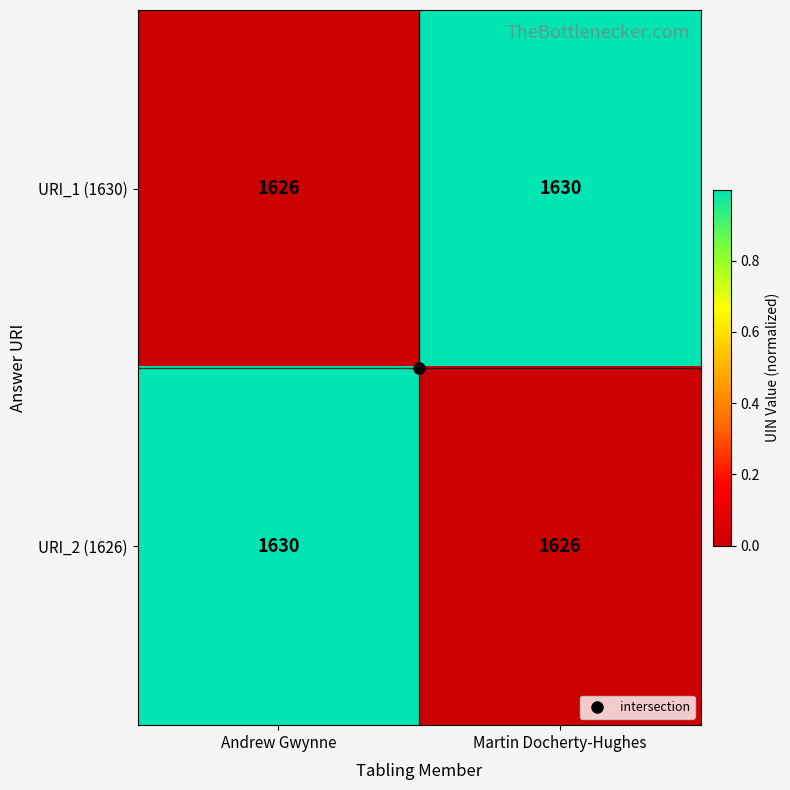

What is the spread (max minus min) of values at Andrew Gwynne?

4